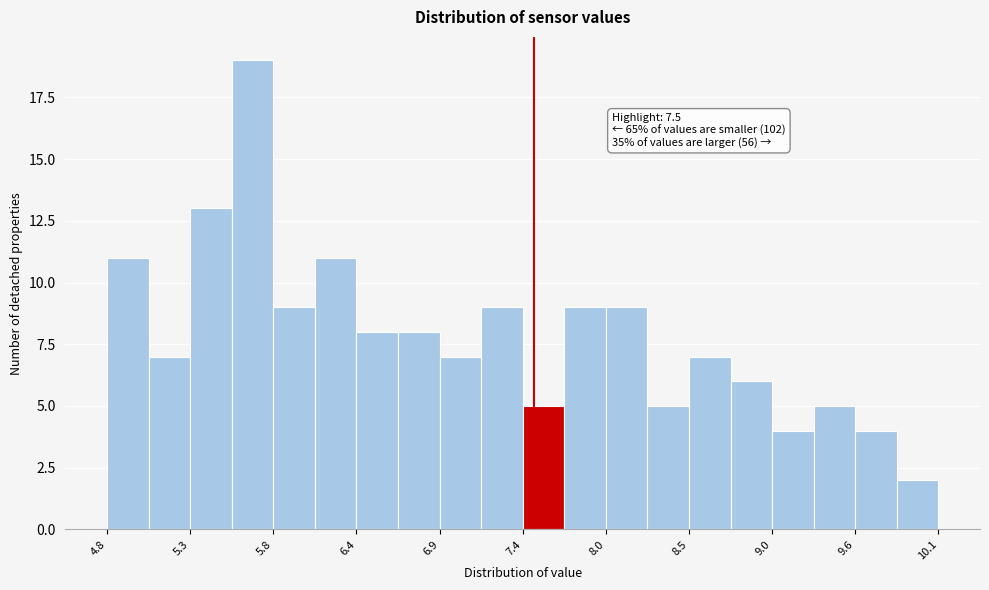

Read against the x-axis, roughly where is the centre of the tallest bar?

5.7